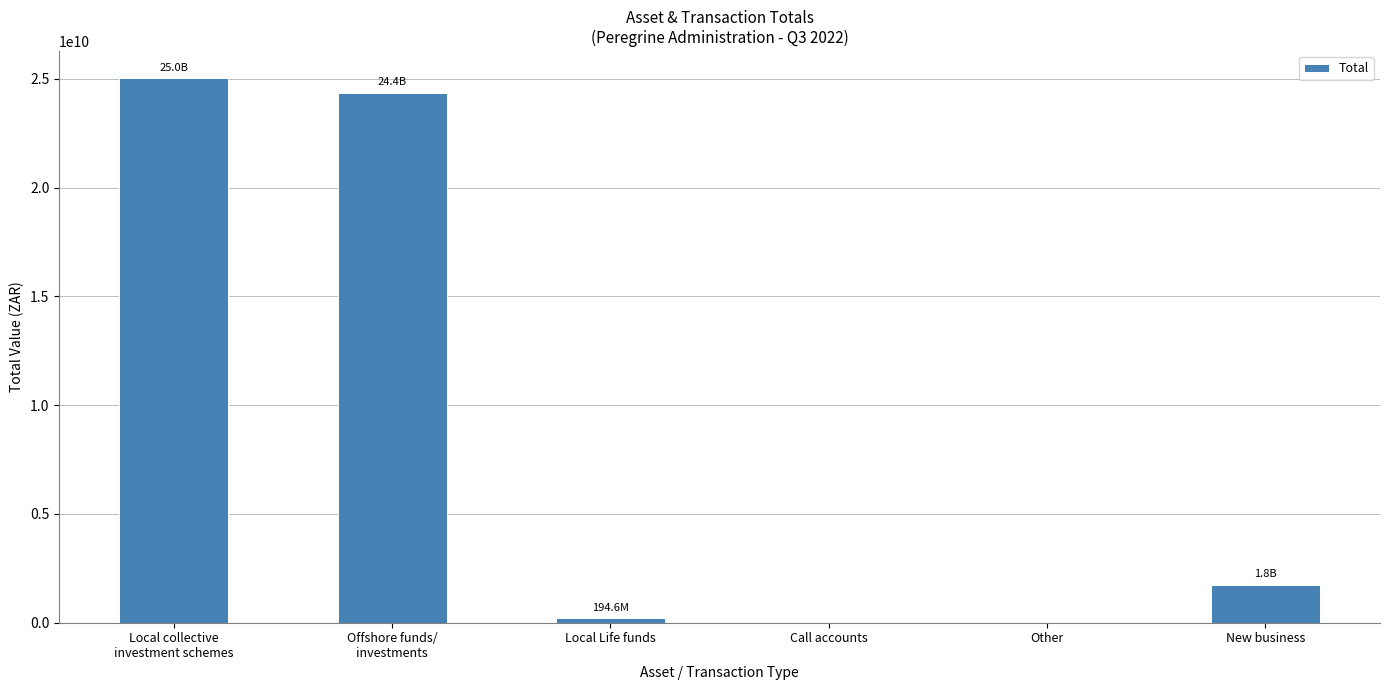

The value at Other is -14153892401.8. True or false?

False